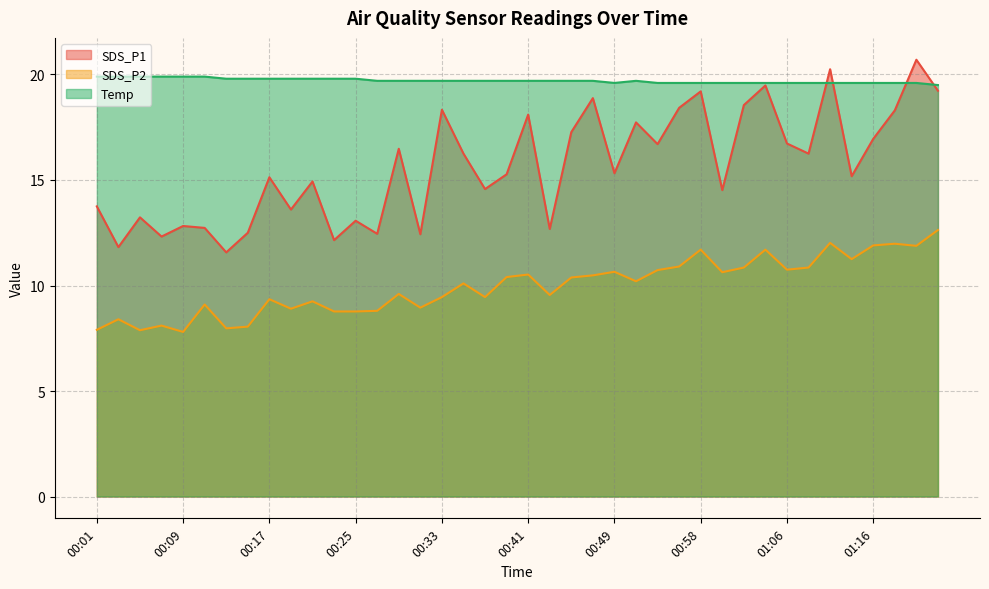

True or false: SDS_P2 and SDS_P1 intersect in this chart.

False